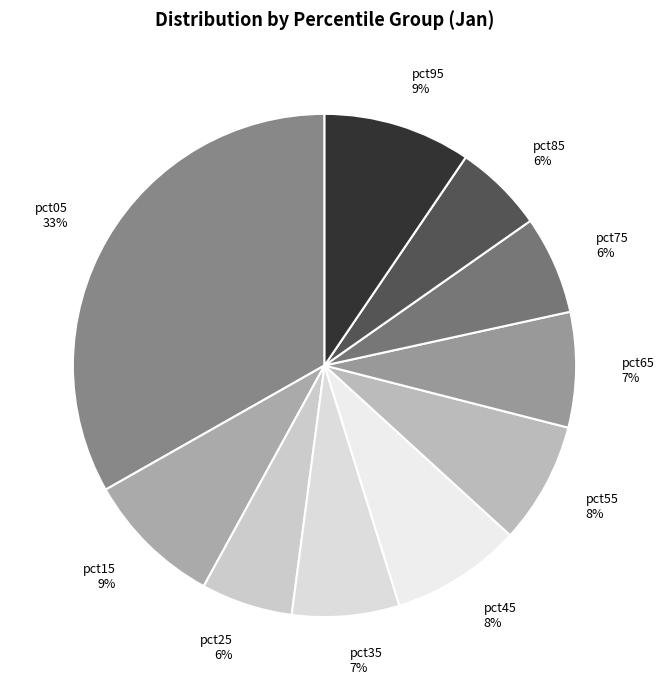

To the nearest percent, what is the difference between the largest and smallest slice percentages?

27%